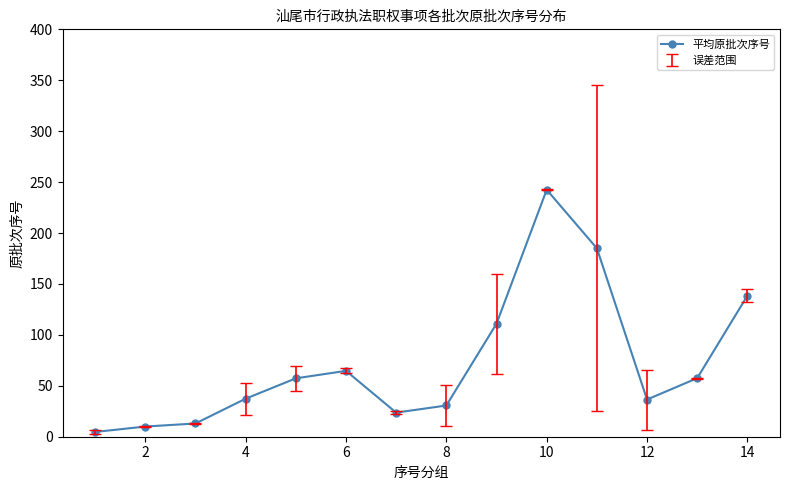

True or false: there are more than 1 points higher than both neighbors.

True